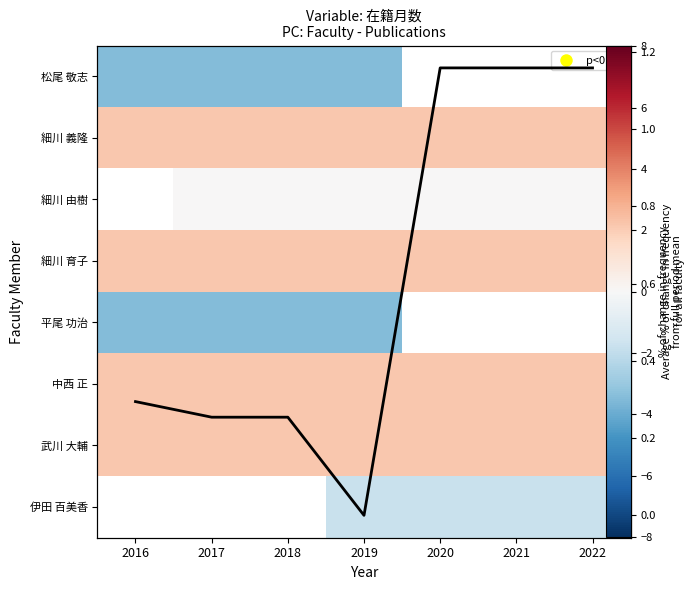

At 2020, list the series in order from smallest to largest.

伊田 百美香, 細川 由樹, 武川 大輔, 中西 正, 平尾 功治, Average, 細川 育子, 細川 義隆, 松尾 敬志